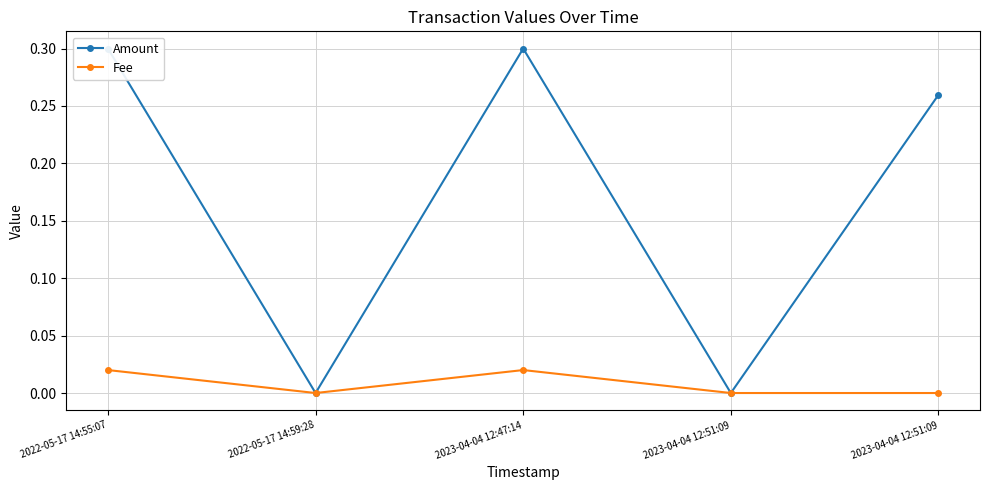

The Amount series shows 0.3 at 2023-04-04 12:47:14. True or false?

True